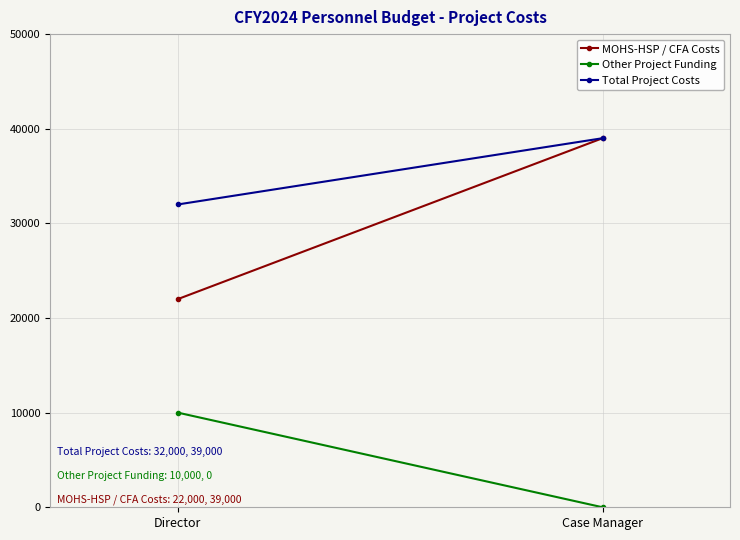

How many data points in Other Project Funding are less than 10000?

1